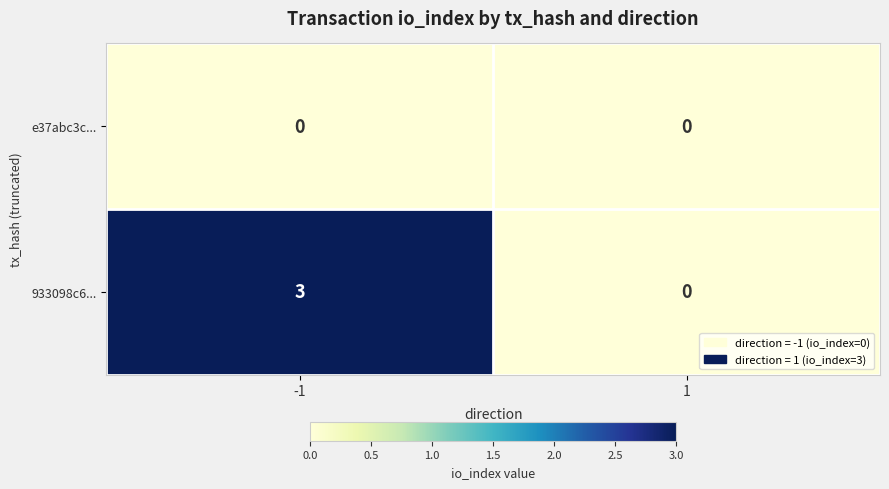

Reading left to right, list all the values displayed in this chart.

e37abc3c...: -1=0	1=0
933098c6...: -1=3	1=0